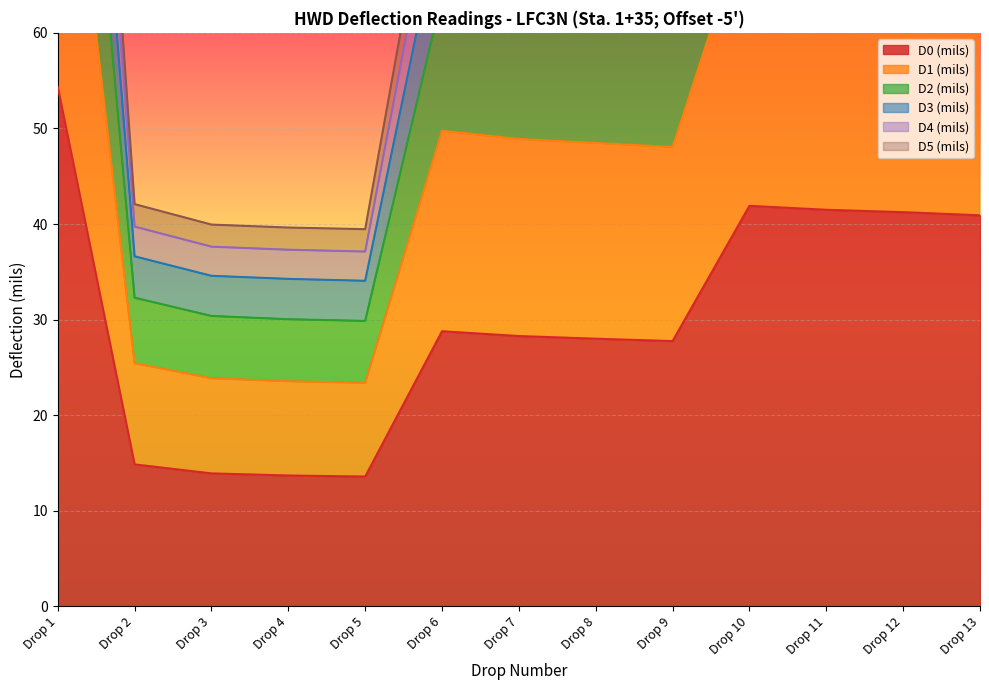

What value does the D1 (mils) series have at Drop 5?

23.4